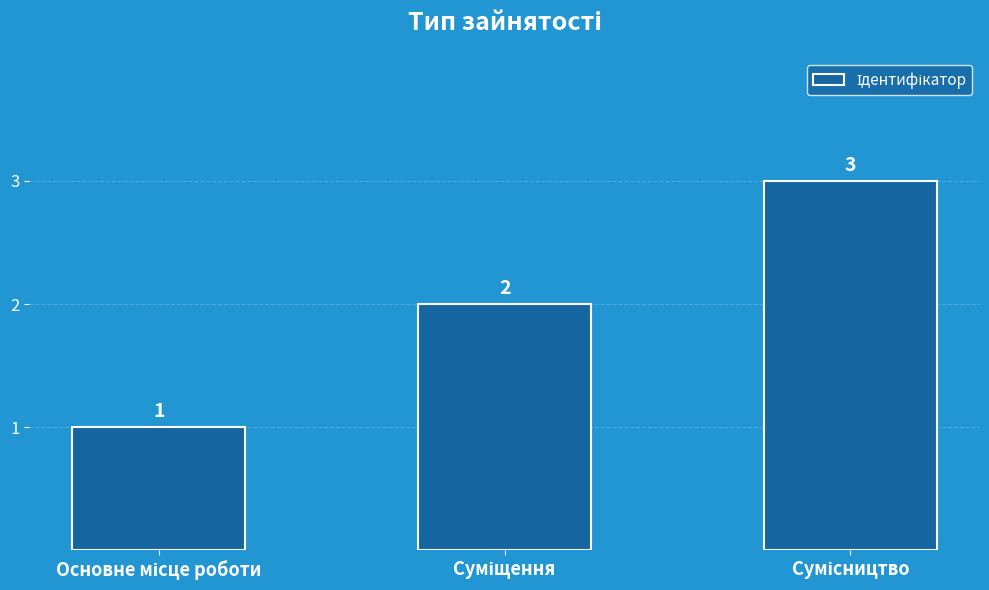

Are the bars horizontal?

No